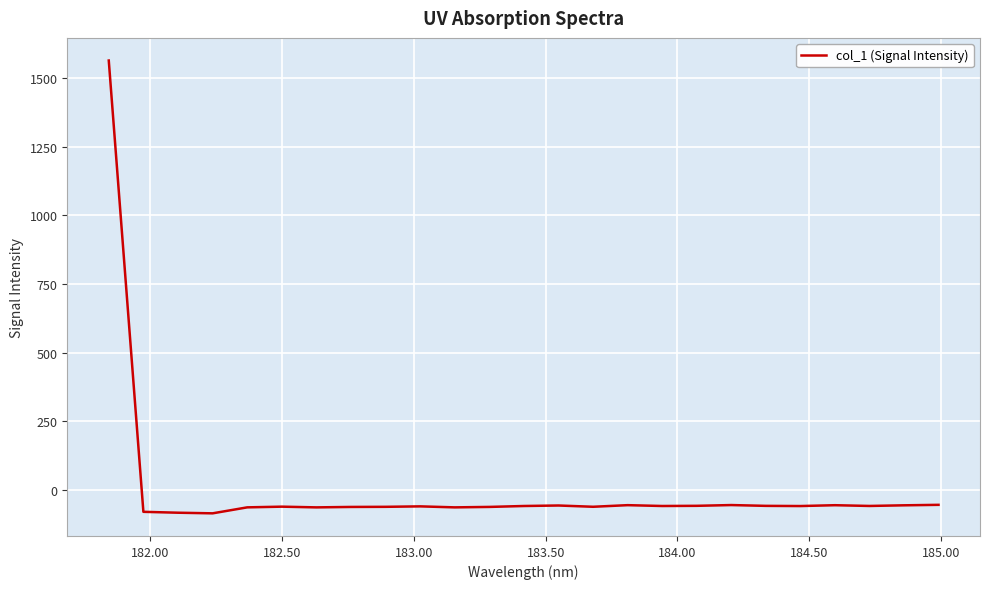

What is the maximum value shown in the chart?

1563.7